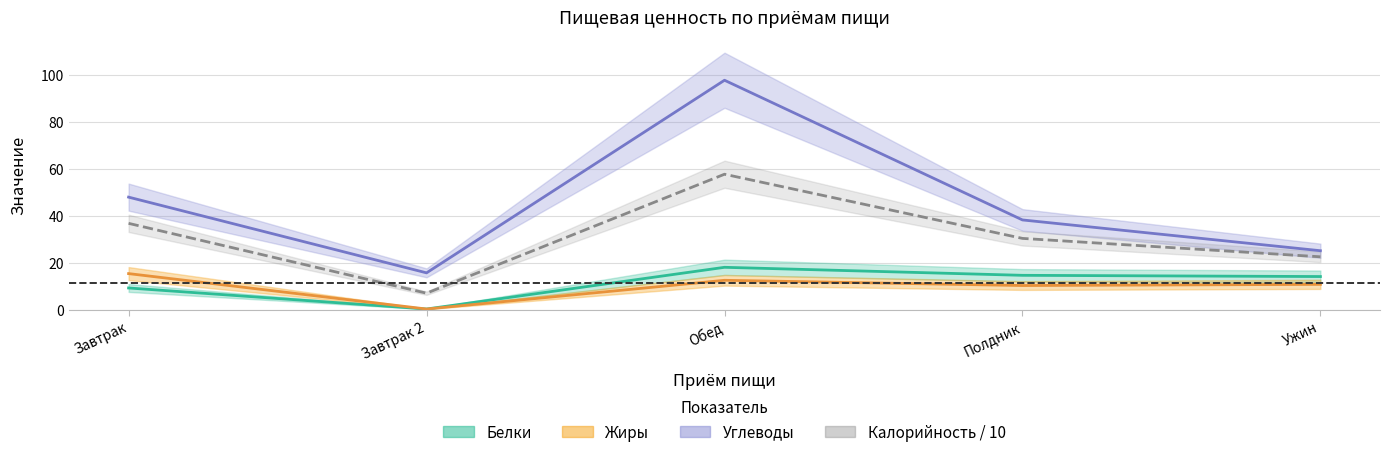

What value does the Жиры series have at Обед?

12.6